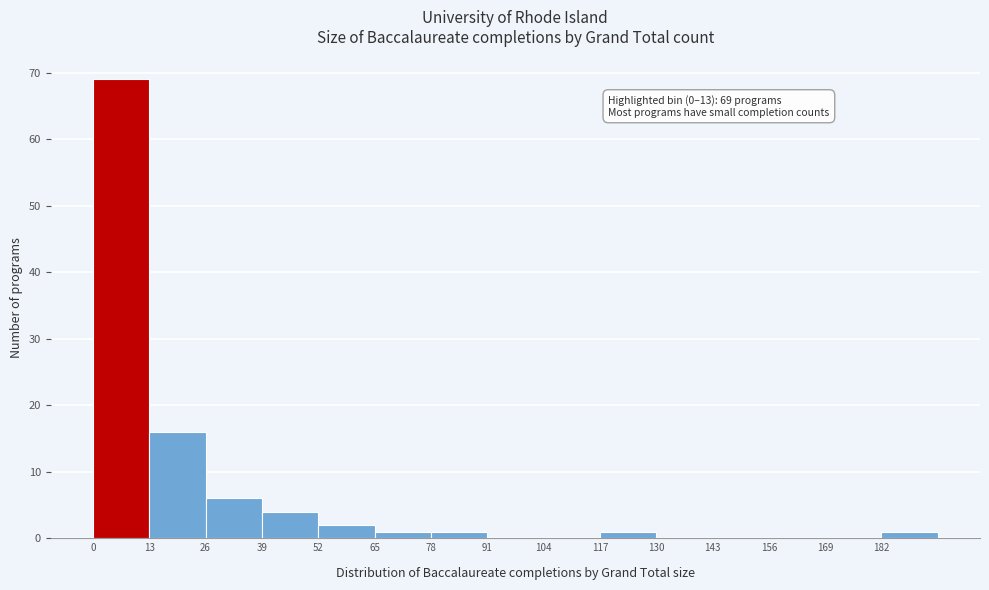

Which range on the x-axis has the tallest bar?

0 to 13